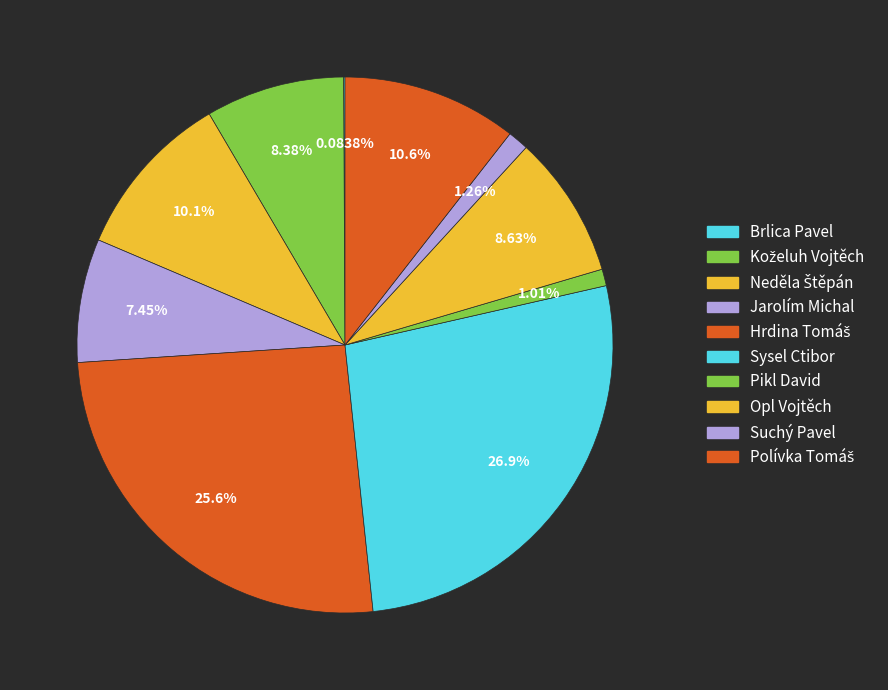

How many segments does this pie chart have?

10